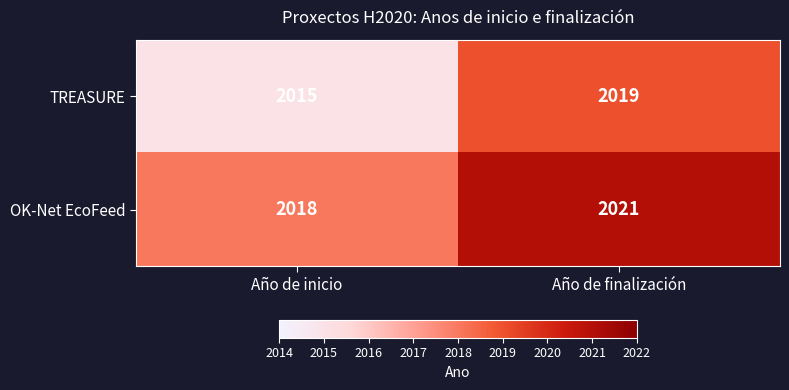

What is the difference between the TREASURE values at Año de finalización and Año de inicio?

4